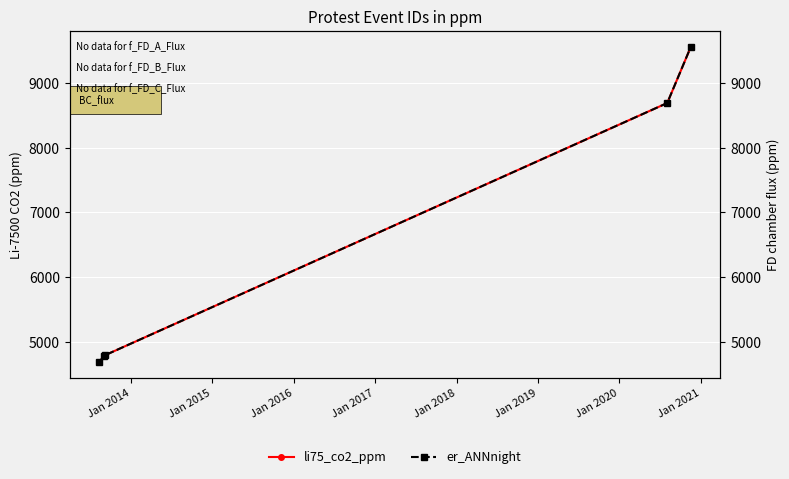

What is the value of the li75_co2_ppm point at the 2nd from the left?

4785